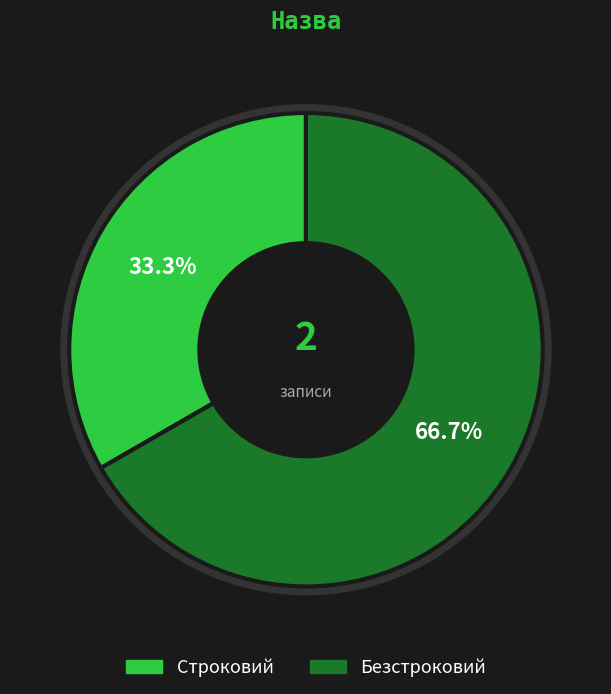

Which has a higher value, Безстроковий or Строковий?

Безстроковий